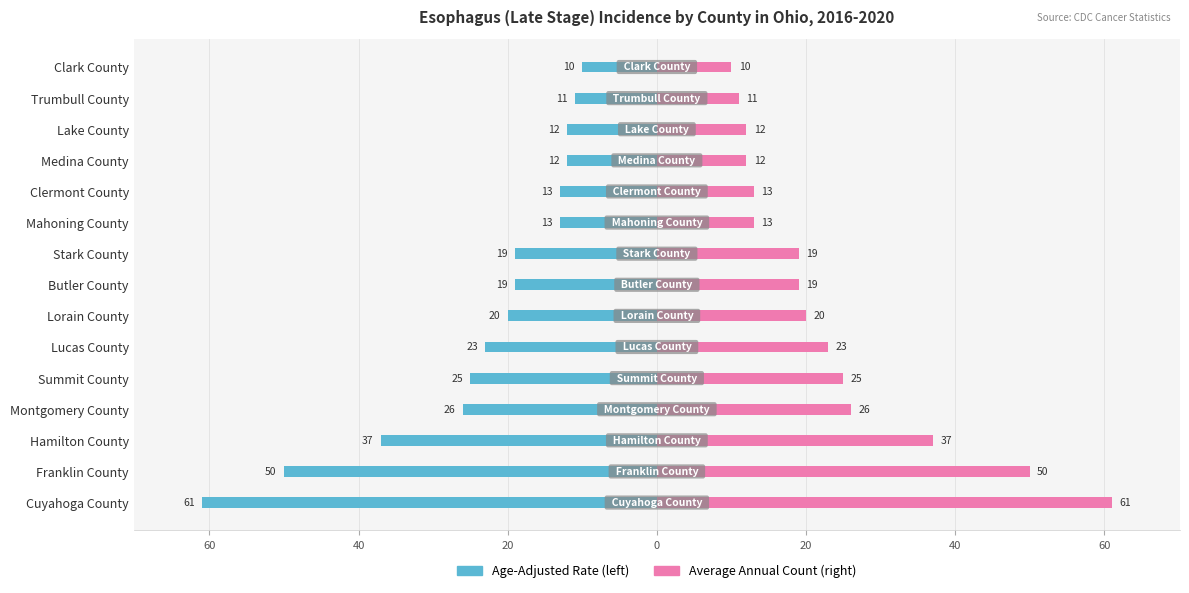

Does the chart contain stacked bars?

No